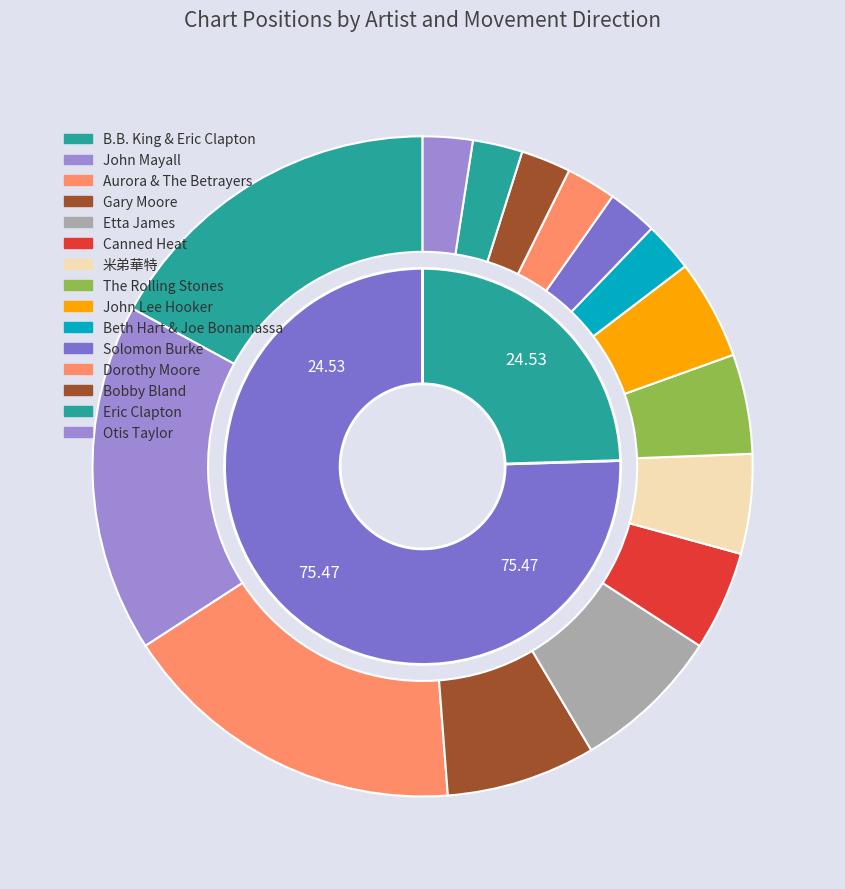

What percentage is the down slice, to the nearest percent?

25%